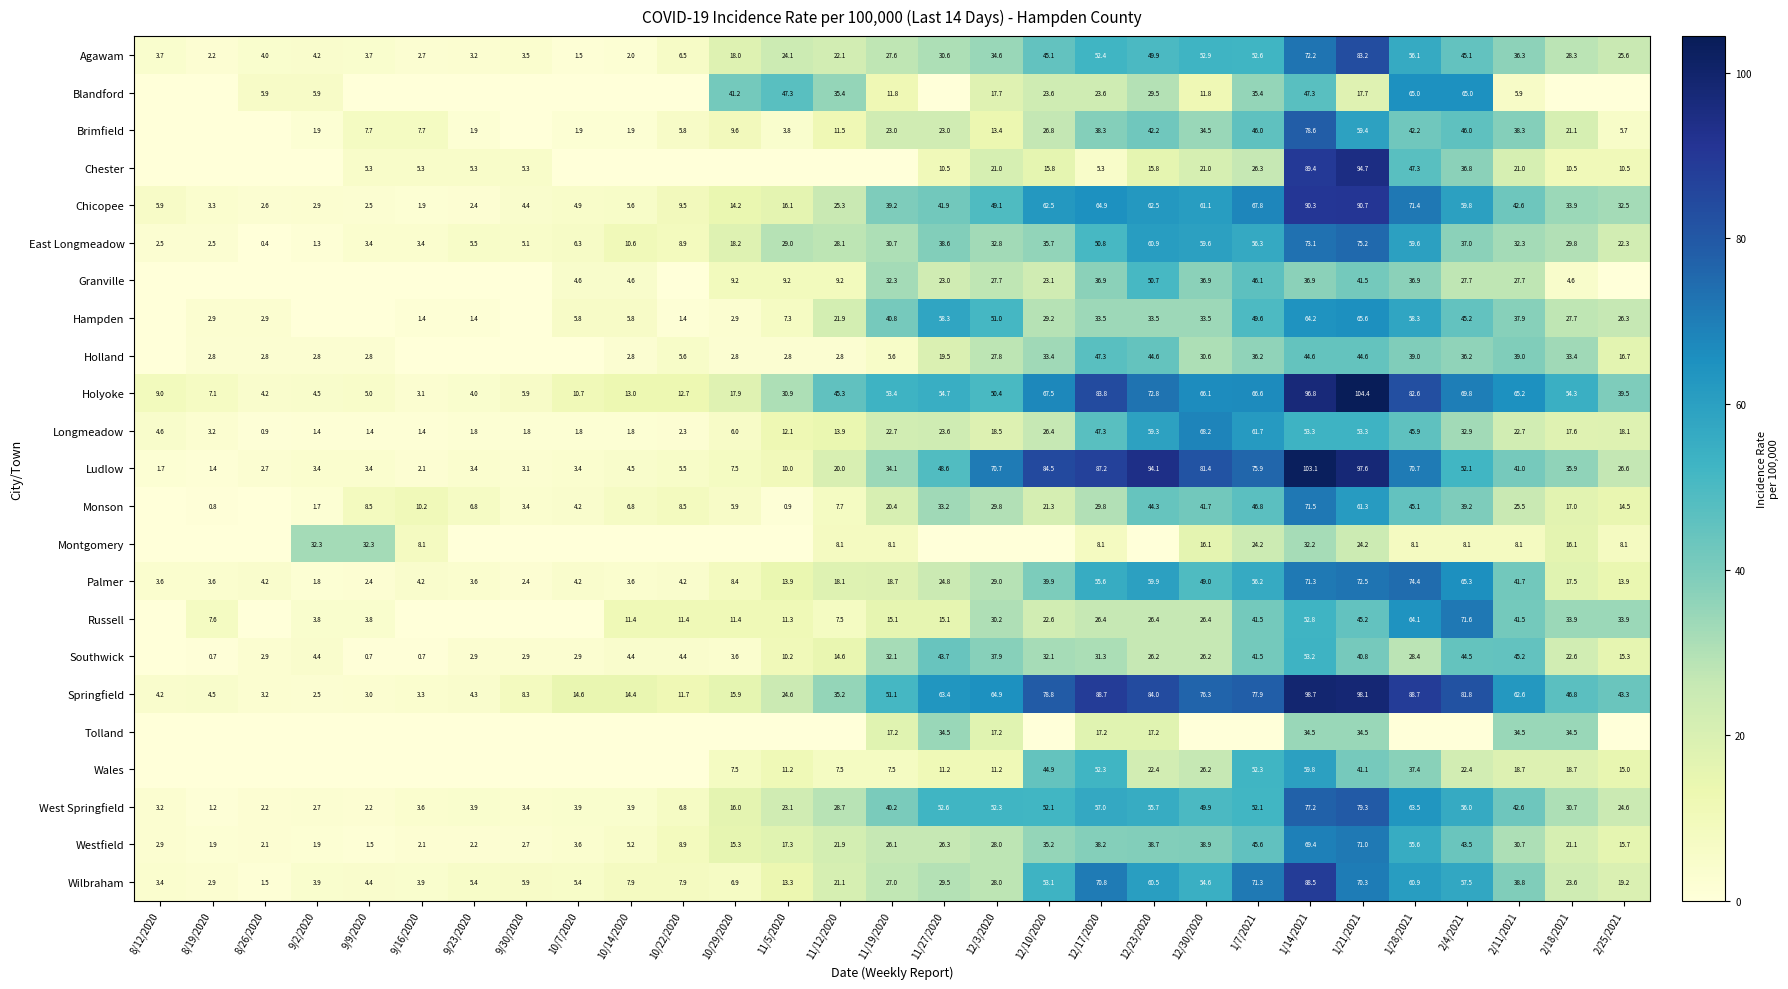

Is the value of Holland at 12/10/2020 greater than the value of Holyoke at 1/7/2021?

No